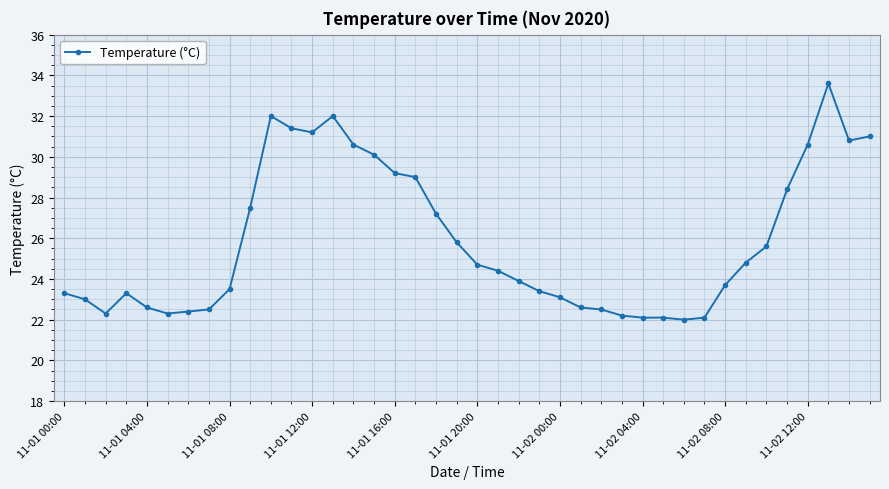

What is the value of the 28th point from the left?

22.2